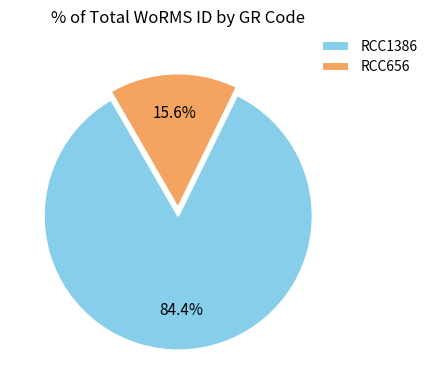

To the nearest percent, what portion does RCC1386 represent?

84%